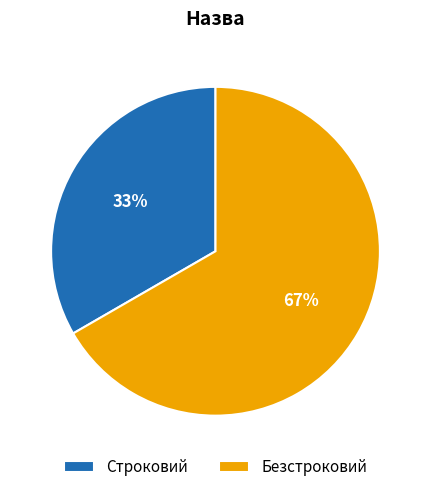

To the nearest percent, what percentage of the pie is Безстроковий?

67%